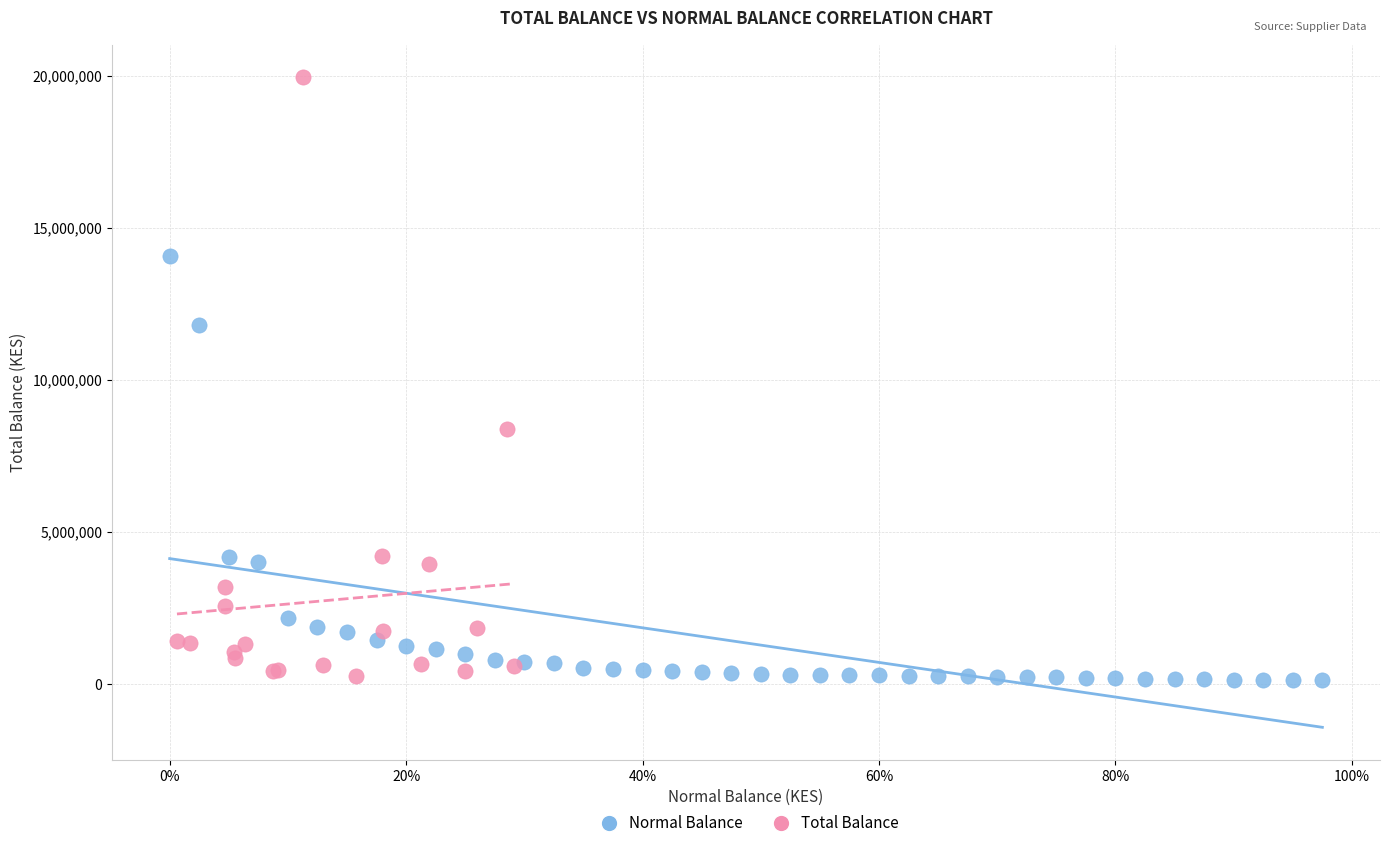

Which series reaches the maximum Y coordinate?

Total Balance